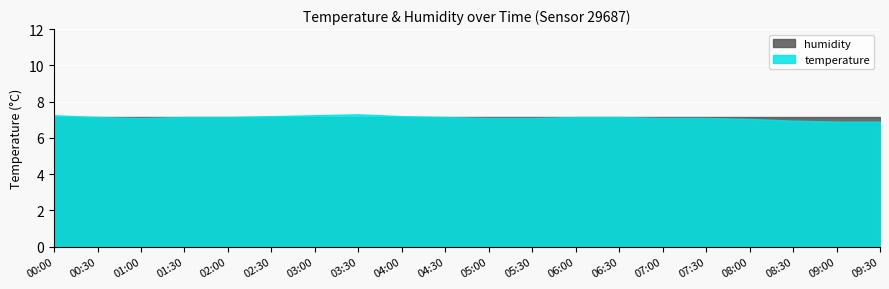

At which category is the sum across all series the highest?

00:00